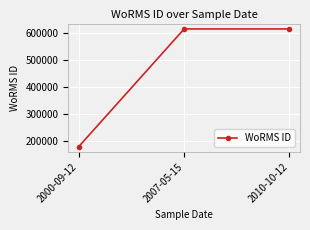

Read the value at 2010-10-12, to the nearest 10.

613600